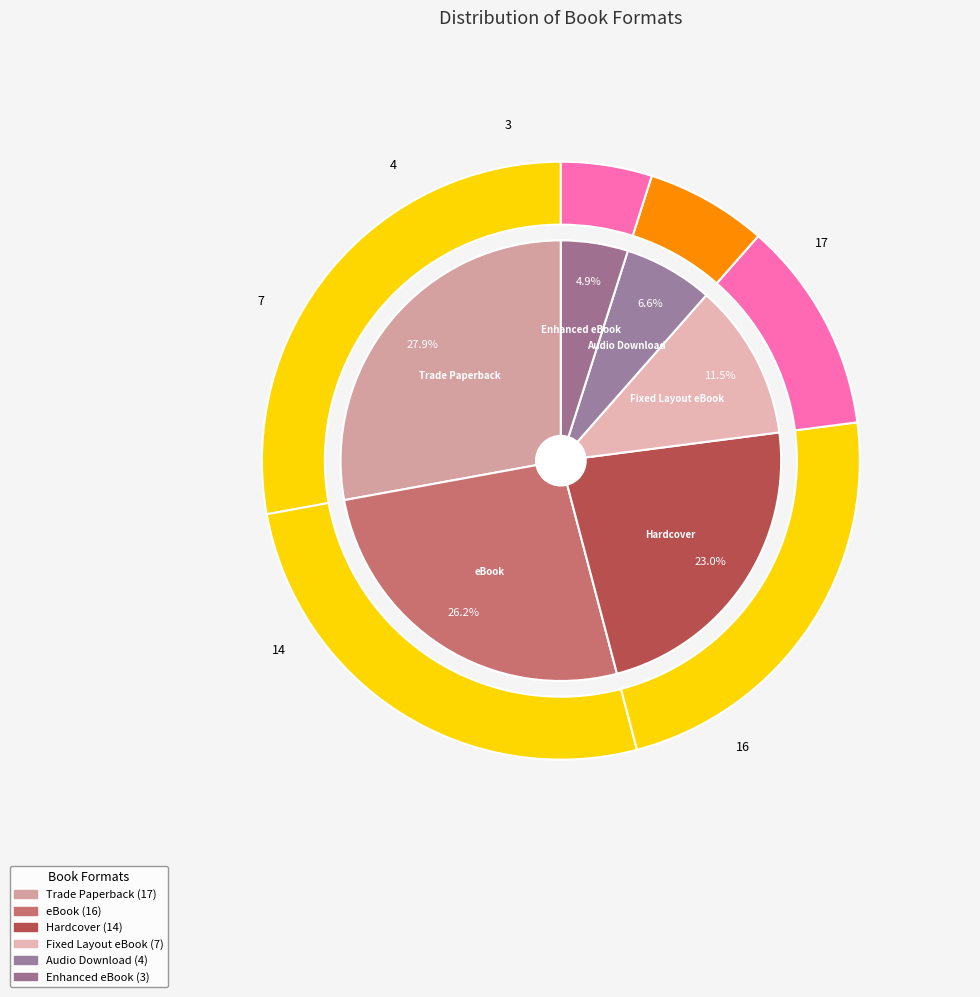

Which category has the biggest portion of the pie?

Trade Paperback